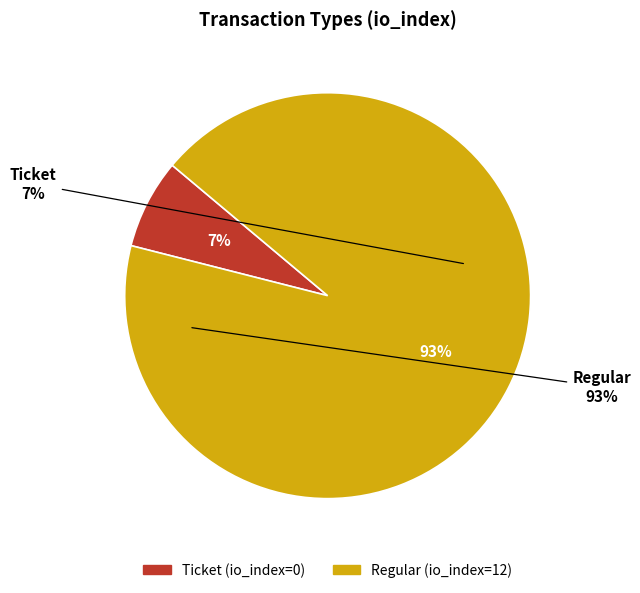

How many slices are in this pie chart?

2